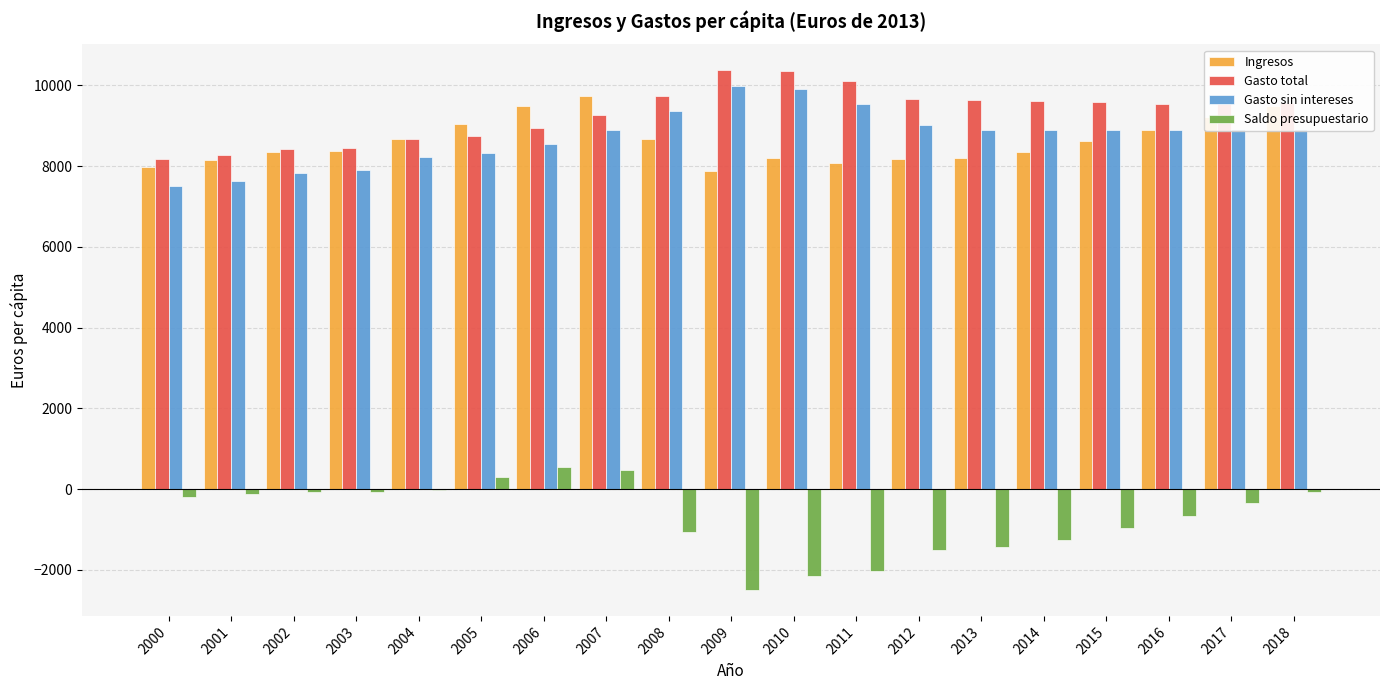

What is the sum of all Ingresos values?

163512.9